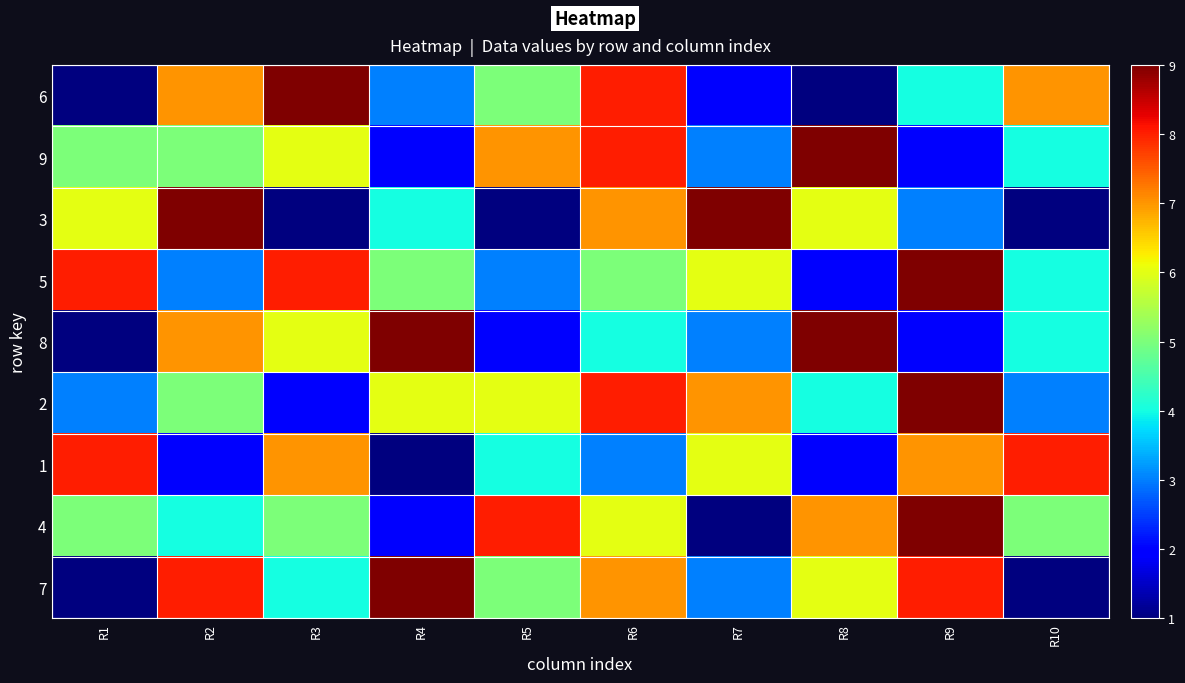

Which category has the highest value across all series?

R3